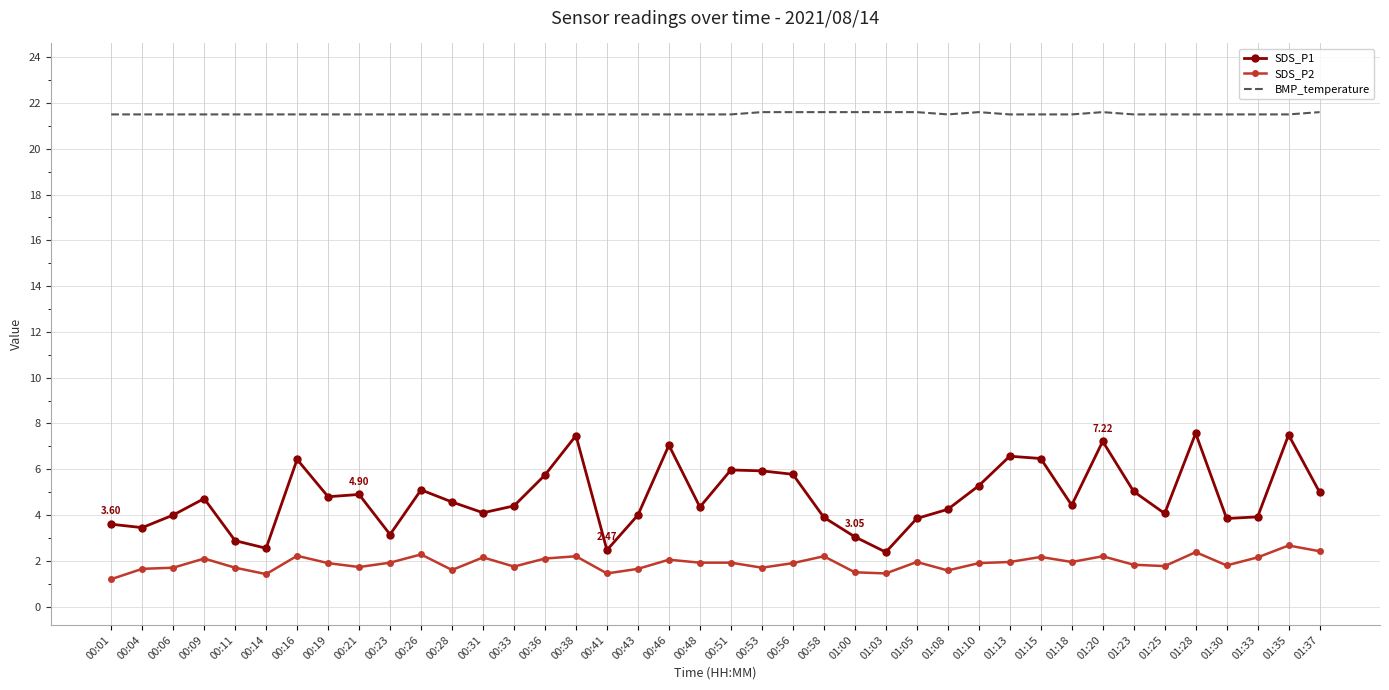

Between 00:14 and 01:18, which series saw the biggest shift?

SDS_P1